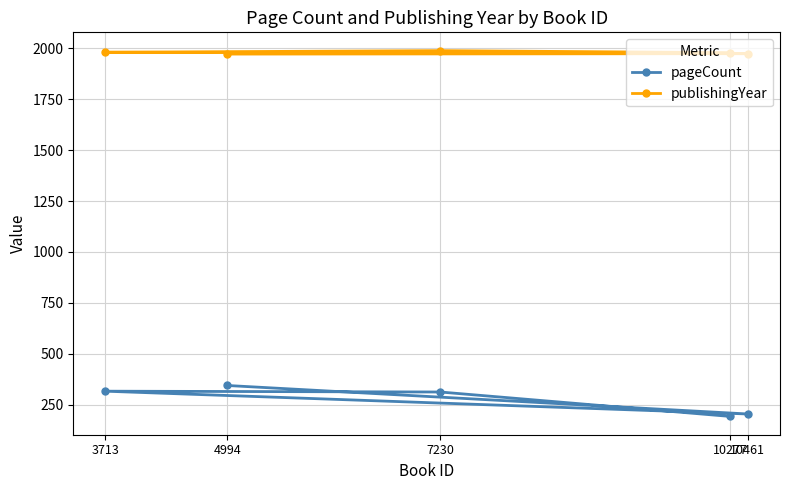

At which category is the sum across all series the highest?

4994